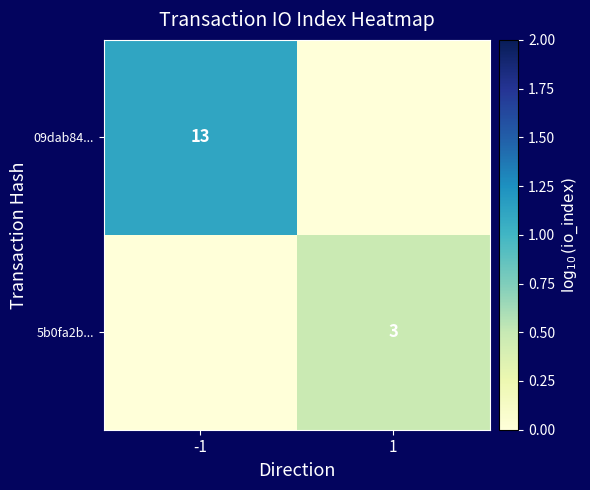

Is it true that 09dab84... equals 13 at -1?

True